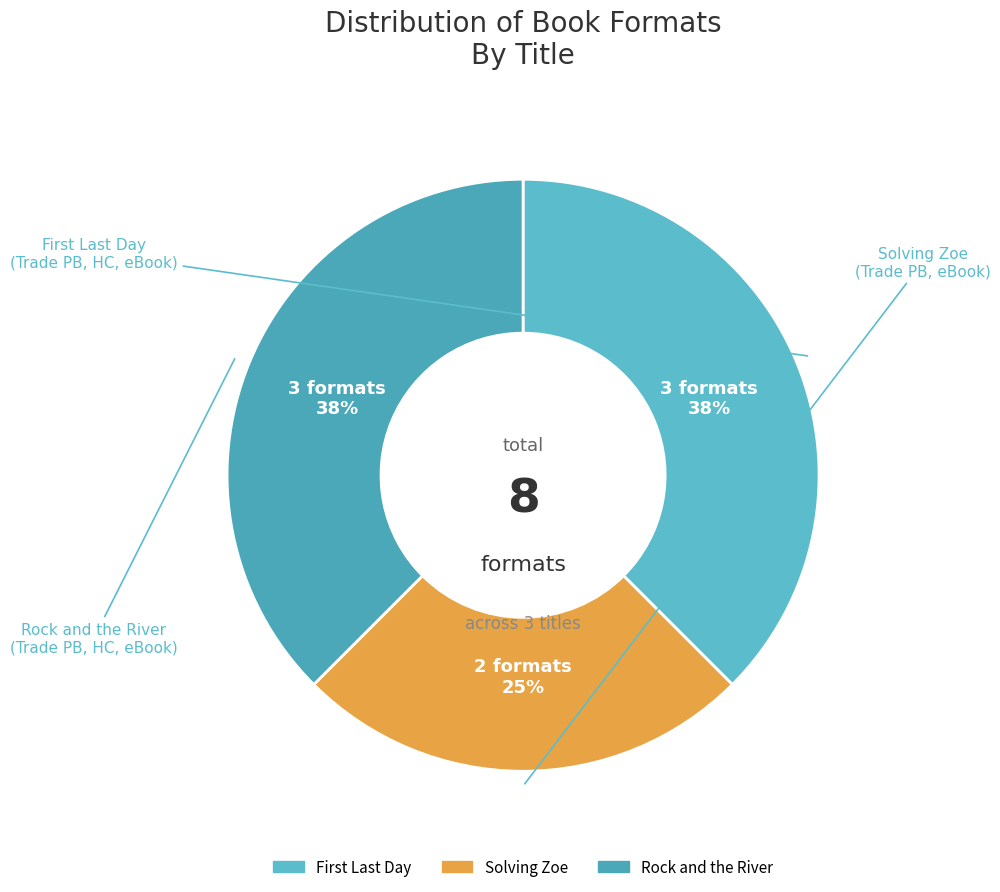

What is the smallest slice in the pie chart?

Solving Zoe